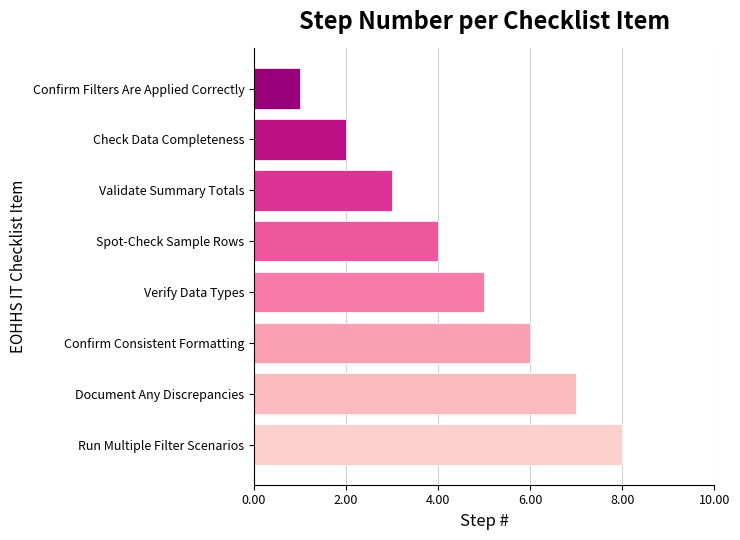

How many bars are there in total?

8